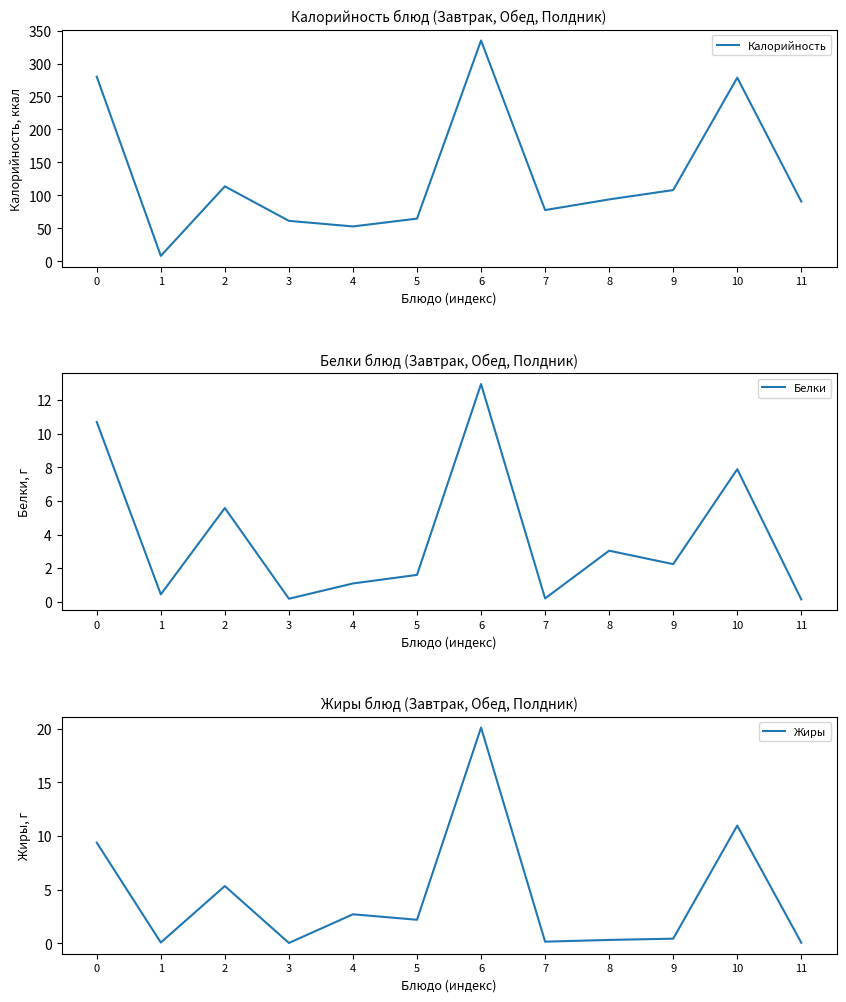

Is the value of Калорийность at 1 greater than the value of Жиры at 7?

Yes